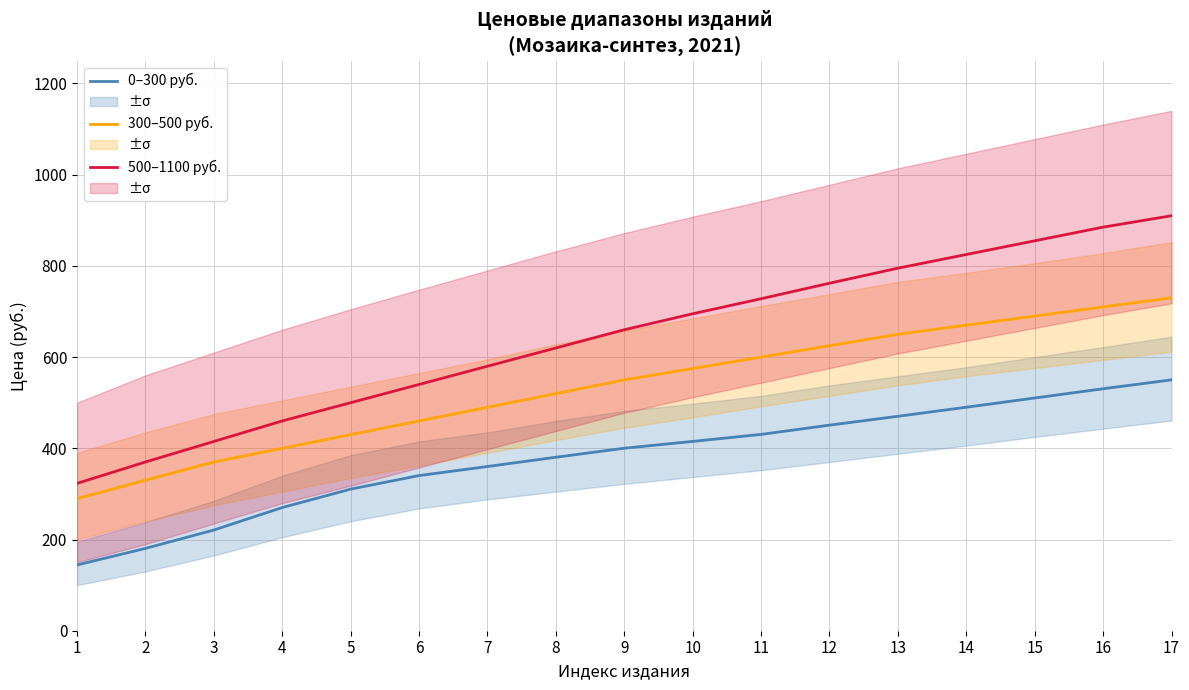

How many lines are shown in the chart?

3